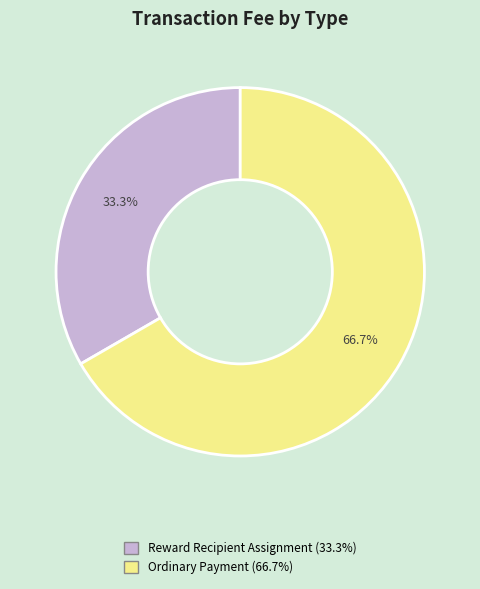

How many segments does this pie chart have?

2